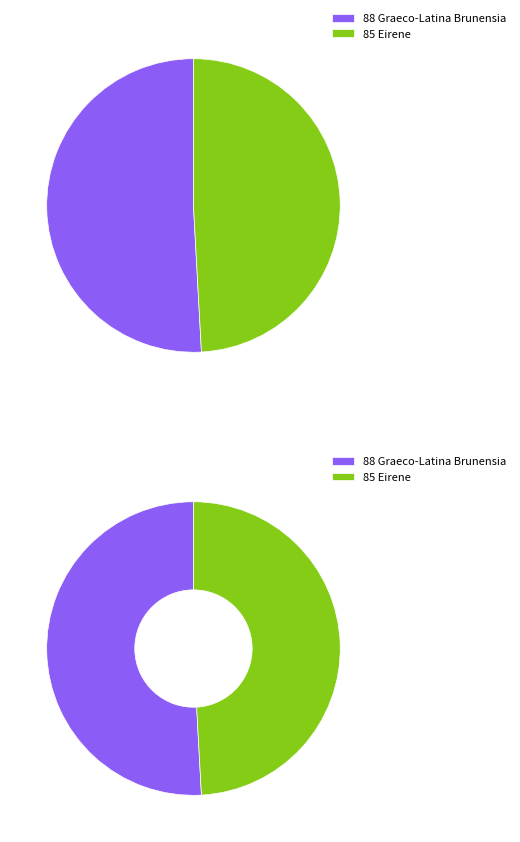

Between Graeco-Latina Brunensia and Eirene, which is larger?

Graeco-Latina Brunensia